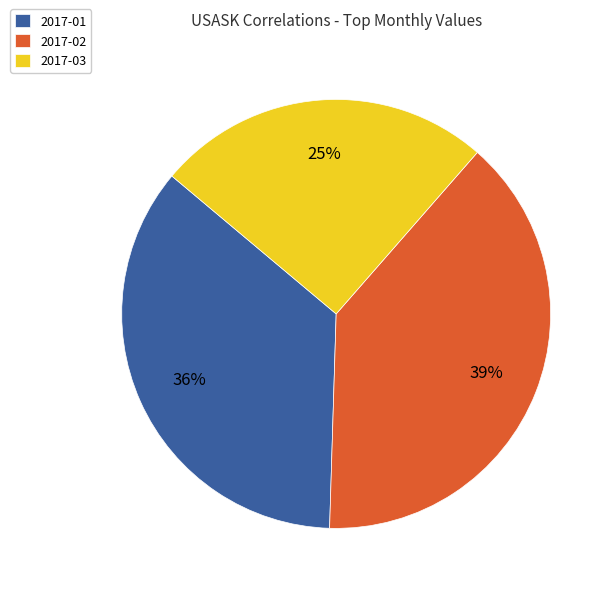

To the nearest percent, what portion does 2017-02 represent?

39%